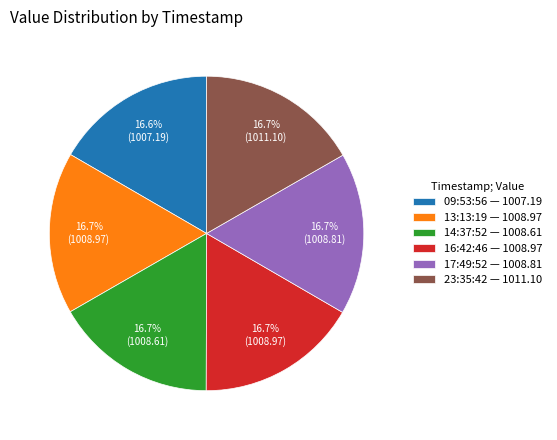

Combined, do 14:37:52 — 1008.61 and 16:42:46 — 1008.97 account for over 50%?

No